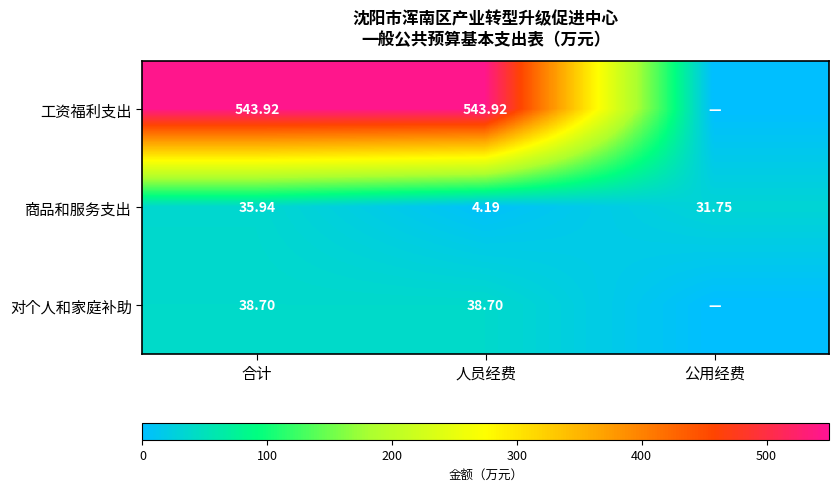

What is the sum of the 商品和服务支出 values at 人员经费 and 合计?

40.1